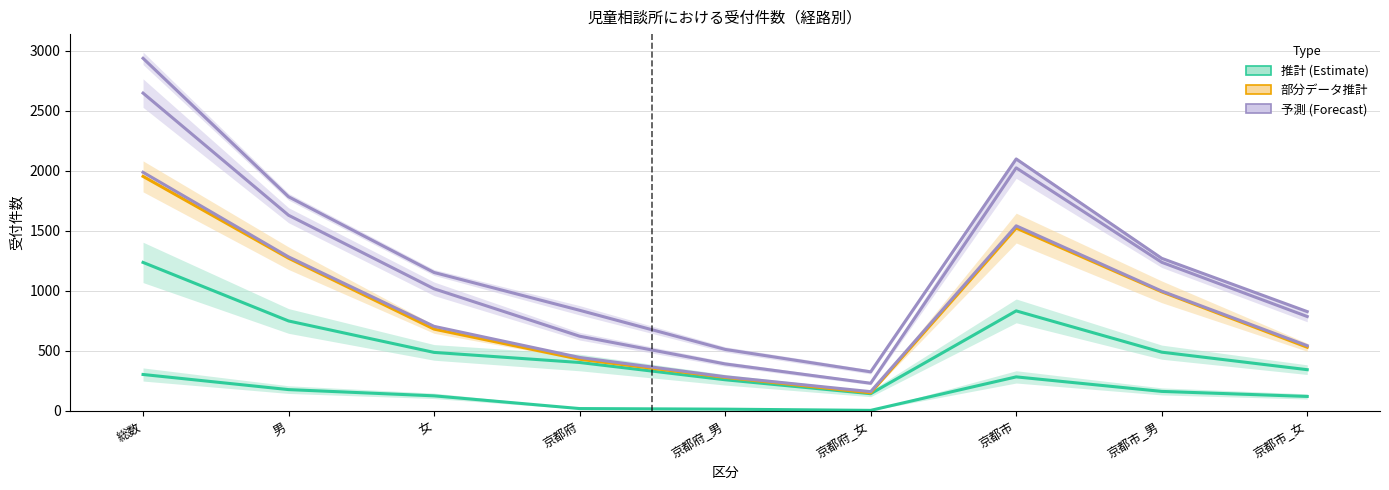

Is this an area chart (filled region under the line)?

No